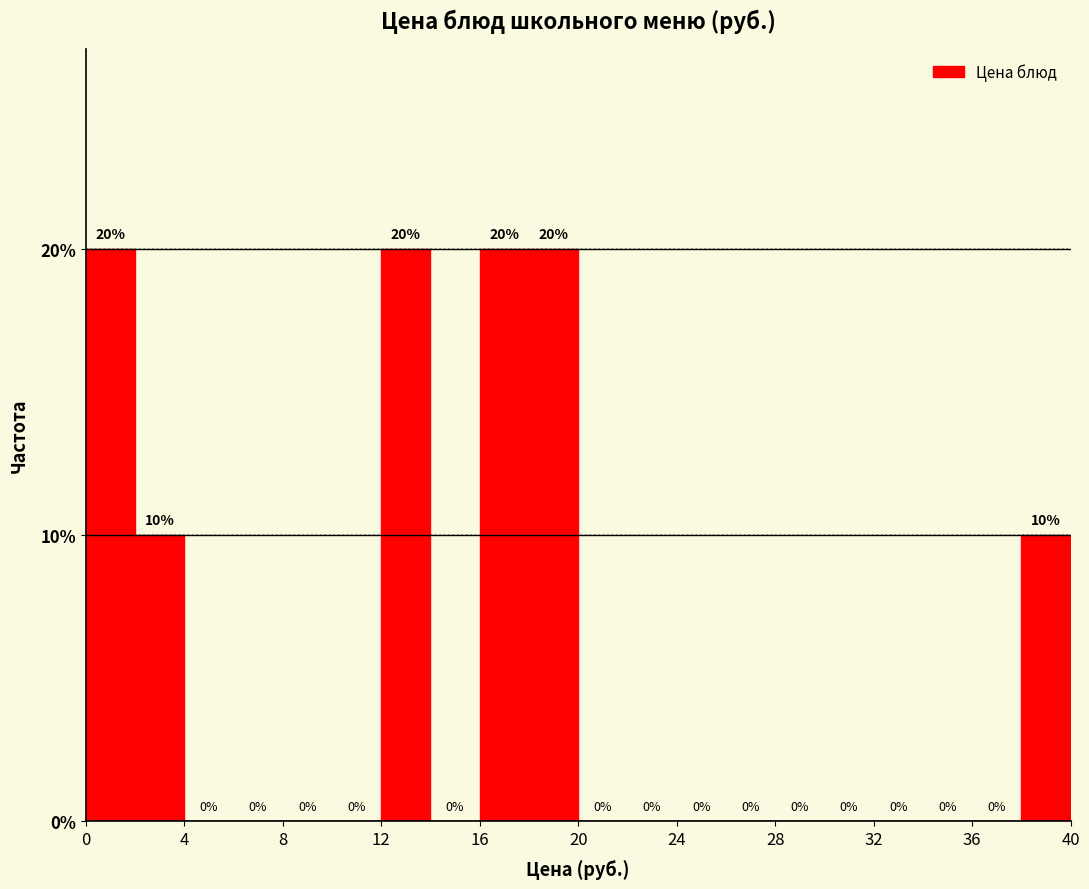

Reading left to right, transcribe this chart: for each bar, give the range it covers on the x-axis and its height.

0 to 2: 20
2 to 4: 10
4 to 6: 0
6 to 8: 0
8 to 10: 0
10 to 12: 0
12 to 14: 20
14 to 16: 0
16 to 18: 20
18 to 20: 20
20 to 22: 0
22 to 24: 0
24 to 26: 0
26 to 28: 0
28 to 30: 0
30 to 32: 0
32 to 34: 0
34 to 36: 0
36 to 38: 0
38 to 40: 10